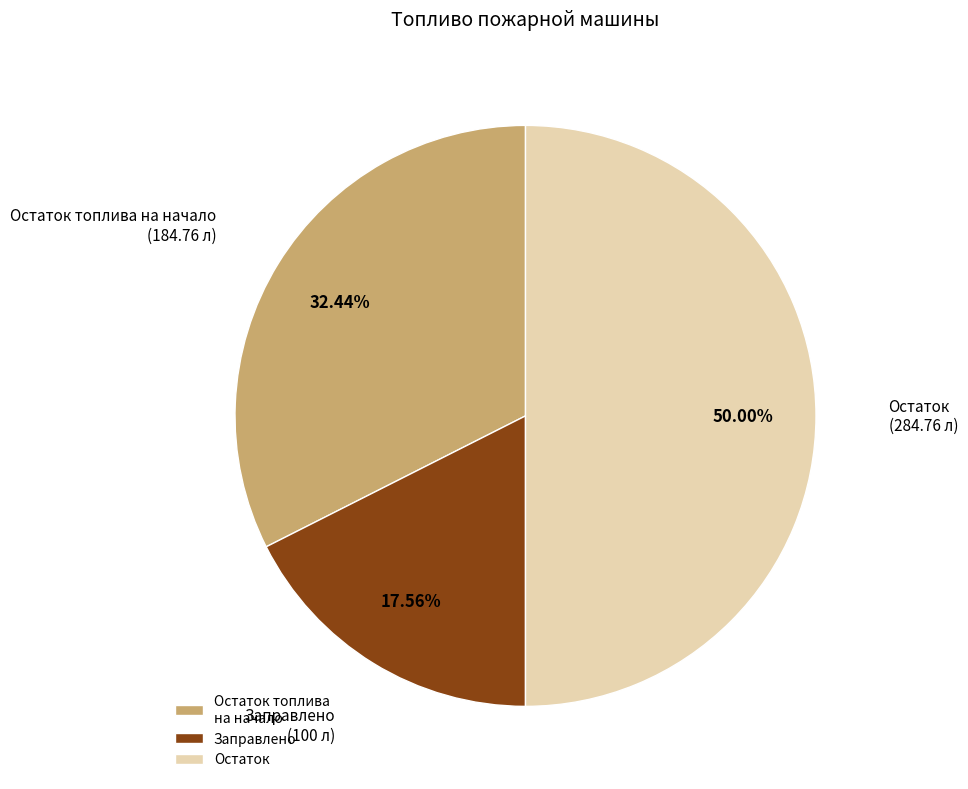

How many slices are in this pie chart?

3